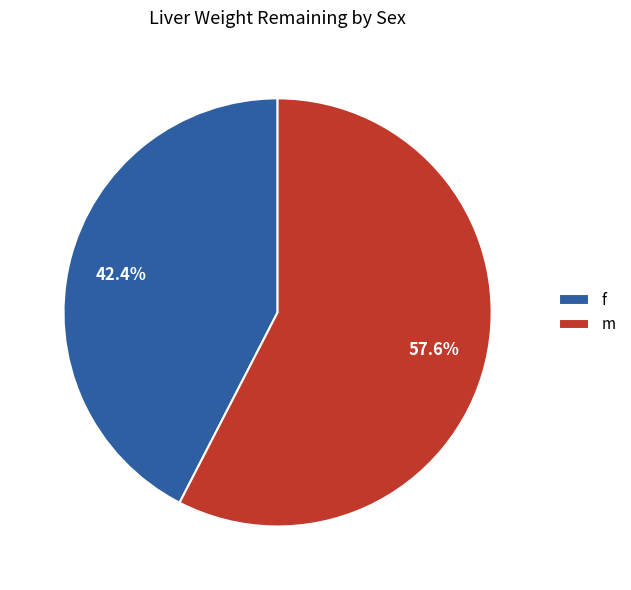

Rank the categories by value from lowest to highest.

f, m